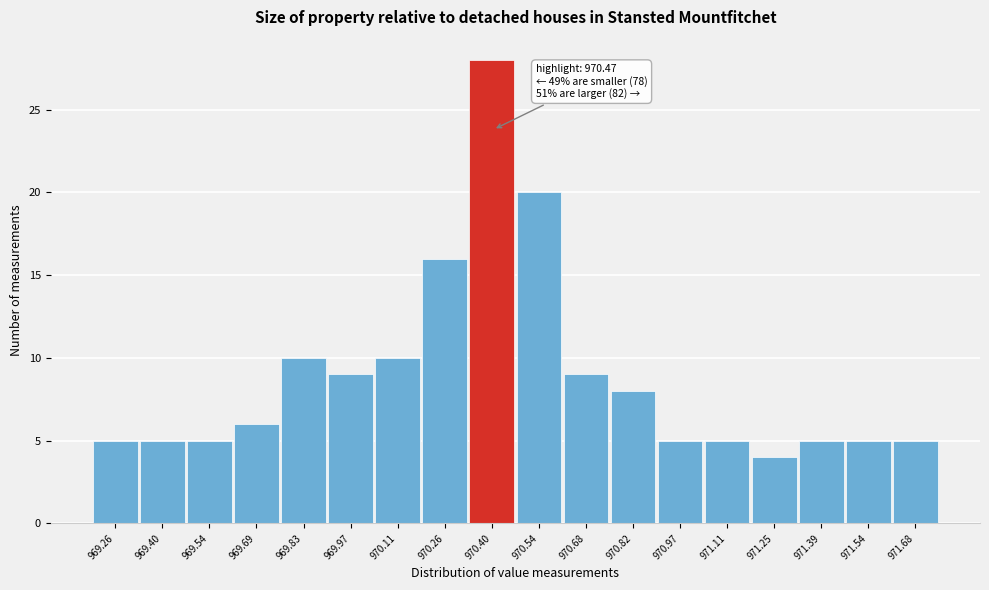

Reading left to right, list all the values displayed in this chart.

969.26=5	969.40=5	969.54=5	969.69=6	969.83=10	969.97=9	970.11=10	970.26=16	970.40=28	970.54=20	970.68=9	970.82=8	970.97=5	971.11=5	971.25=4	971.39=5	971.54=5	971.68=5